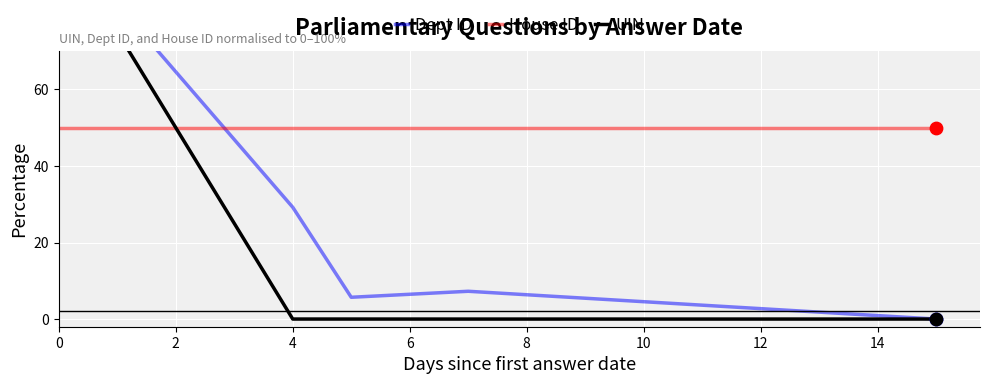

Which series has the largest total across all categories?

House ID